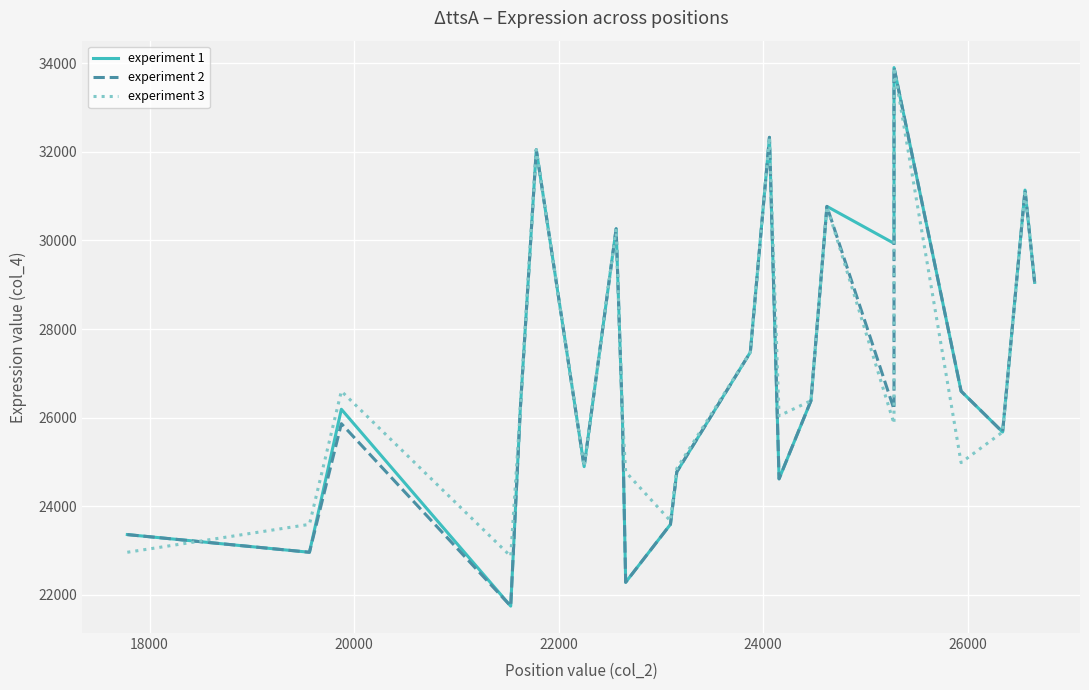

Reading left to right, transcribe all the data shown in this chart.

experiment 1: 23361.7	22962.4	26189.8	21747.7	26199.7	32046.8	24895.0	30262.6	25932.2	22285.0	23592.2	24775.9	27476.6	32326.4	24619.2	26382.8	30767.6	29934.0	33900.0	26597.9	25675.7	31136.1	29053.5
experiment 2: 23361.7	22962.4	25864.8	21747.7	26199.7	32046.8	24895.0	30262.6	25932.2	22285.0	23592.2	24775.9	27476.6	32326.4	24619.2	26382.8	30767.6	26189.8	33900.0	26597.9	25675.7	31136.1	29053.5
experiment 3: 22962.4	23592.2	26597.9	22872.0	26199.7	32046.8	24895.0	30262.6	26009.2	24775.9	23669.2	24852.9	27476.6	32326.4	26040.8	26382.8	30767.6	25864.8	33900.0	24984.9	25675.7	31136.1	29053.5